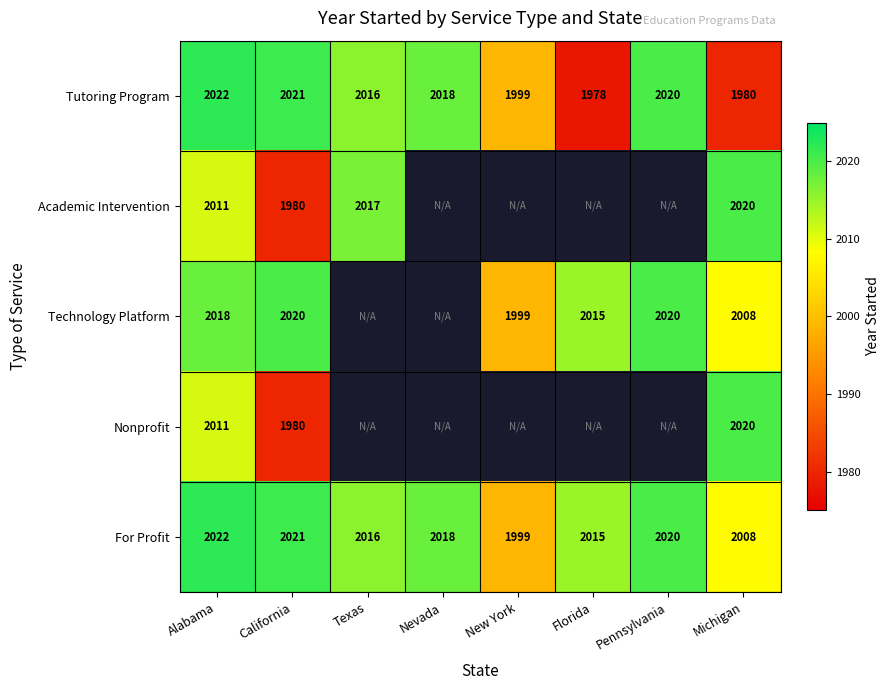

What is the sum of the For Profit values at Pennsylvania and New York?

4019